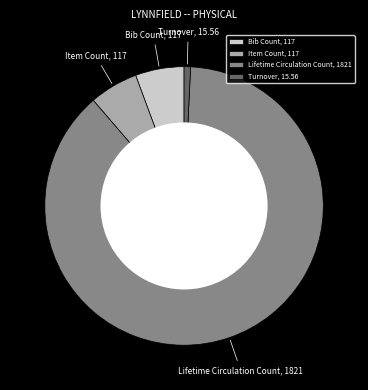

How many slices are in this pie chart?

4